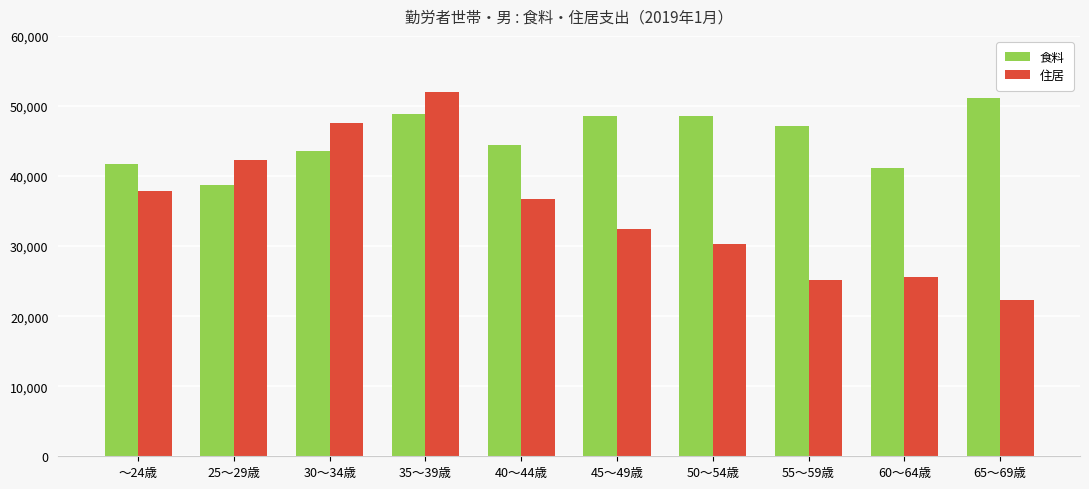

Rank the series at 55～59歳 from lowest to highest value.

住居, 食料